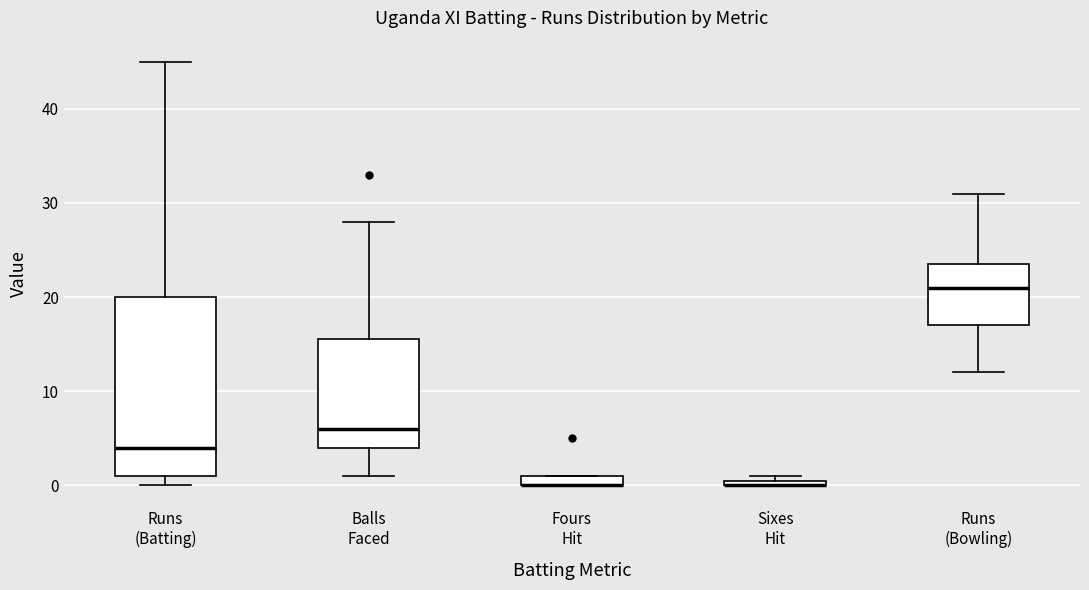

Comparing the boxes themselves (not the whiskers), which one is the tallest?

Runs (Batting)